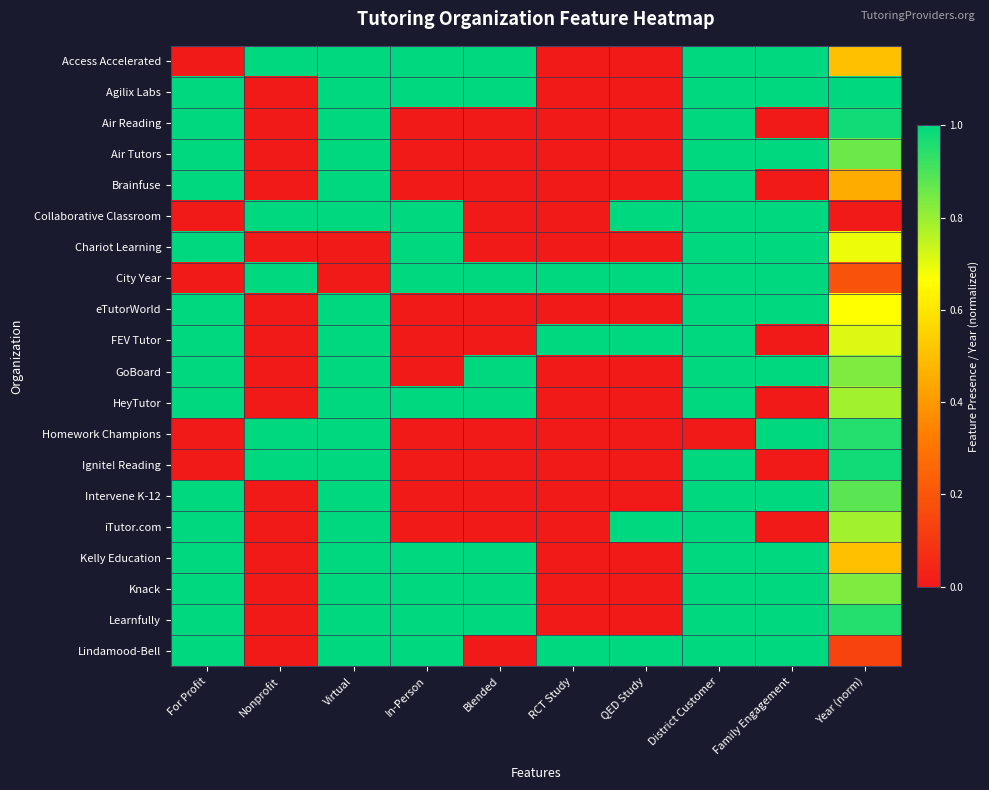

Reading left to right, extract all data points from this chart.

Access Accelerated: For Profit=0.0	Nonprofit=1.0	Virtual=1.0	In-Person=1.0	Blended=1.0	RCT Study=0.0	QED Study=0.0	District Customer=1.0	Family Engagement=1.0	Year (norm)=0.5
Agilix Labs: For Profit=1.0	Nonprofit=0.0	Virtual=1.0	In-Person=1.0	Blended=1.0	RCT Study=0.0	QED Study=0.0	District Customer=1.0	Family Engagement=1.0	Year (norm)=1.0
Air Reading: For Profit=1.0	Nonprofit=0.0	Virtual=1.0	In-Person=0.0	Blended=0.0	RCT Study=0.0	QED Study=0.0	District Customer=1.0	Family Engagement=0.0	Year (norm)=1.0
Air Tutors: For Profit=1.0	Nonprofit=0.0	Virtual=1.0	In-Person=0.0	Blended=0.0	RCT Study=0.0	QED Study=0.0	District Customer=1.0	Family Engagement=1.0	Year (norm)=0.9
Brainfuse: For Profit=1.0	Nonprofit=0.0	Virtual=1.0	In-Person=0.0	Blended=0.0	RCT Study=0.0	QED Study=0.0	District Customer=1.0	Family Engagement=0.0	Year (norm)=0.5
Collaborative Classroom: For Profit=0.0	Nonprofit=1.0	Virtual=1.0	In-Person=1.0	Blended=0.0	RCT Study=0.0	QED Study=1.0	District Customer=1.0	Family Engagement=1.0	Year (norm)=0.0
Chariot Learning: For Profit=1.0	Nonprofit=0.0	Virtual=0.0	In-Person=1.0	Blended=0.0	RCT Study=0.0	QED Study=0.0	District Customer=1.0	Family Engagement=1.0	Year (norm)=0.7
City Year: For Profit=0.0	Nonprofit=1.0	Virtual=0.0	In-Person=1.0	Blended=1.0	RCT Study=1.0	QED Study=1.0	District Customer=1.0	Family Engagement=1.0	Year (norm)=0.2
eTutorWorld: For Profit=1.0	Nonprofit=0.0	Virtual=1.0	In-Person=0.0	Blended=0.0	RCT Study=0.0	QED Study=0.0	District Customer=1.0	Family Engagement=1.0	Year (norm)=0.7
FEV Tutor: For Profit=1.0	Nonprofit=0.0	Virtual=1.0	In-Person=0.0	Blended=0.0	RCT Study=1.0	QED Study=1.0	District Customer=1.0	Family Engagement=0.0	Year (norm)=0.7
GoBoard: For Profit=1.0	Nonprofit=0.0	Virtual=1.0	In-Person=0.0	Blended=1.0	RCT Study=0.0	QED Study=0.0	District Customer=1.0	Family Engagement=1.0	Year (norm)=0.8
HeyTutor: For Profit=1.0	Nonprofit=0.0	Virtual=1.0	In-Person=1.0	Blended=1.0	RCT Study=0.0	QED Study=0.0	District Customer=1.0	Family Engagement=0.0	Year (norm)=0.8
Homework Champions: For Profit=0.0	Nonprofit=1.0	Virtual=1.0	In-Person=0.0	Blended=0.0	RCT Study=0.0	QED Study=0.0	District Customer=0.0	Family Engagement=1.0	Year (norm)=1.0
Ignite! Reading: For Profit=0.0	Nonprofit=1.0	Virtual=1.0	In-Person=0.0	Blended=0.0	RCT Study=0.0	QED Study=0.0	District Customer=1.0	Family Engagement=0.0	Year (norm)=1.0
Intervene K-12: For Profit=1.0	Nonprofit=0.0	Virtual=1.0	In-Person=0.0	Blended=0.0	RCT Study=0.0	QED Study=0.0	District Customer=1.0	Family Engagement=1.0	Year (norm)=0.9
iTutor.com: For Profit=1.0	Nonprofit=0.0	Virtual=1.0	In-Person=0.0	Blended=0.0	RCT Study=0.0	QED Study=1.0	District Customer=1.0	Family Engagement=0.0	Year (norm)=0.8
Kelly Education: For Profit=1.0	Nonprofit=0.0	Virtual=1.0	In-Person=1.0	Blended=1.0	RCT Study=0.0	QED Study=0.0	District Customer=1.0	Family Engagement=1.0	Year (norm)=0.5
Knack: For Profit=1.0	Nonprofit=0.0	Virtual=1.0	In-Person=1.0	Blended=1.0	RCT Study=0.0	QED Study=0.0	District Customer=1.0	Family Engagement=1.0	Year (norm)=0.8
Learnfully: For Profit=1.0	Nonprofit=0.0	Virtual=1.0	In-Person=1.0	Blended=1.0	RCT Study=0.0	QED Study=0.0	District Customer=1.0	Family Engagement=1.0	Year (norm)=1.0
Lindamood-Bell: For Profit=1.0	Nonprofit=0.0	Virtual=1.0	In-Person=1.0	Blended=0.0	RCT Study=1.0	QED Study=1.0	District Customer=1.0	Family Engagement=1.0	Year (norm)=0.1